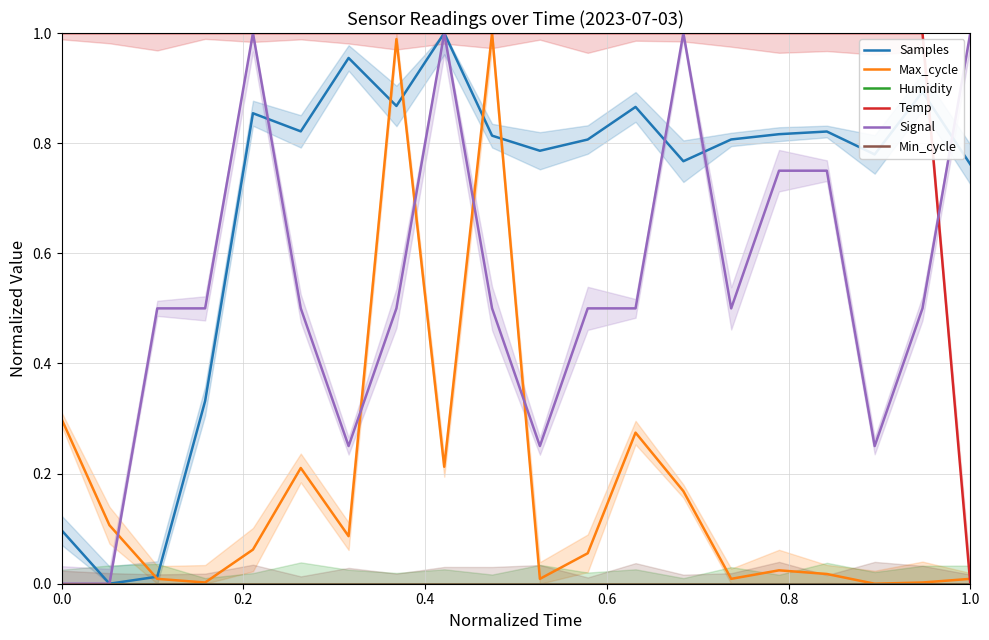

At which category is the sum across all series the highest?

7